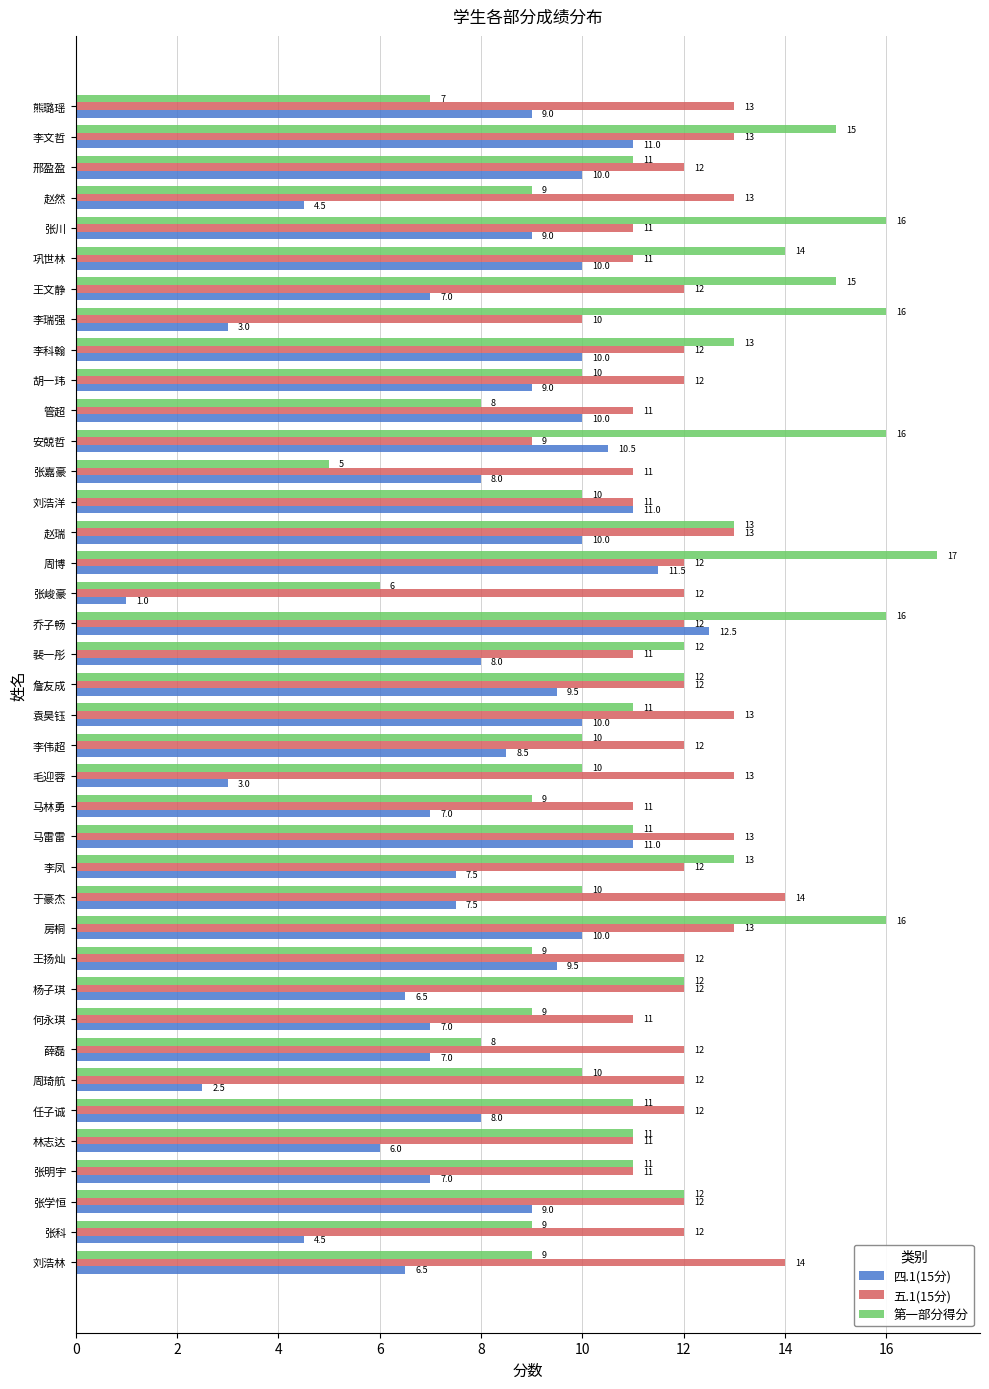

What is the difference between the second highest and second lowest values in the 第一部分得分 series?

10.0